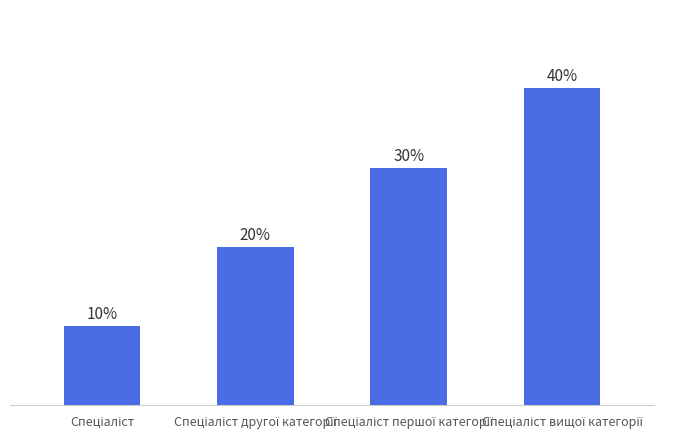

What is the label of the 3rd bar from the right?

Спеціаліст другої категорії